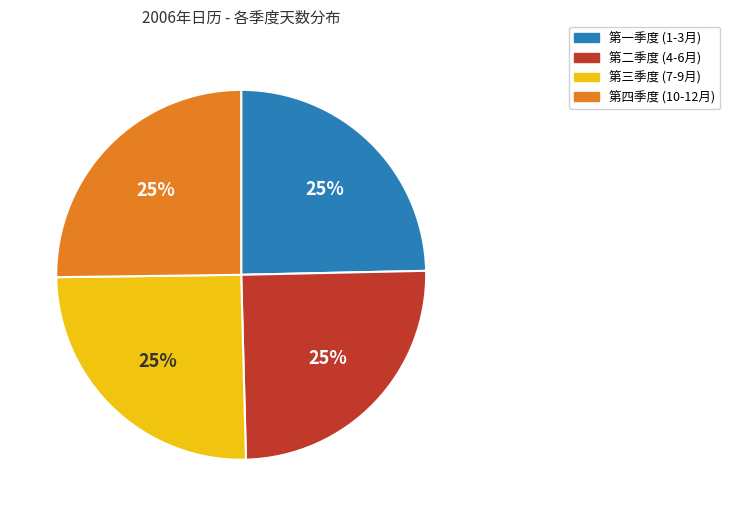

The 第一季度 (1-3月) slice represents 25% of the pie. True or false?

True